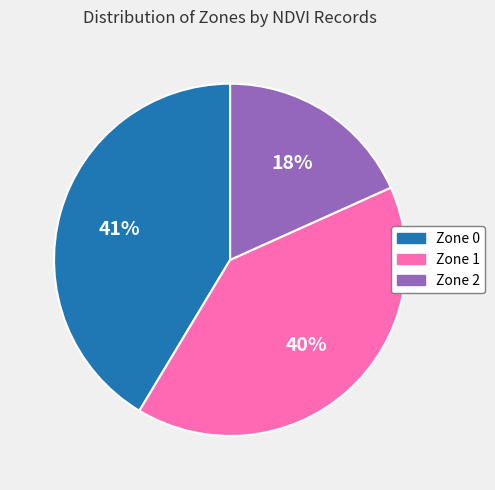

Approximately how many times larger is the value at Zone 2 compared to Zone 0?

0.4